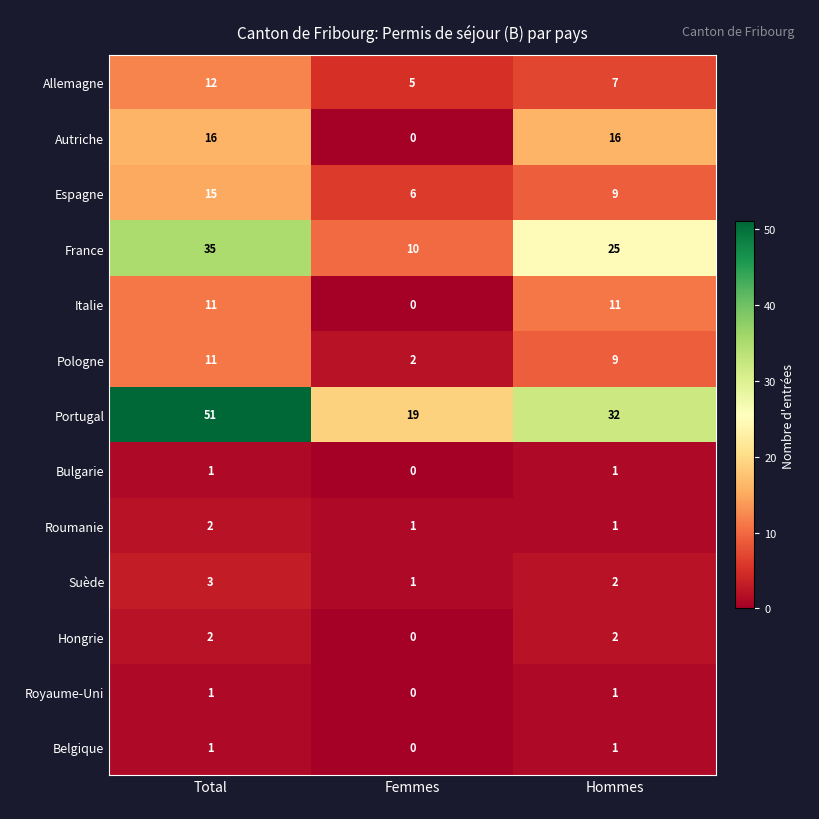

Which series has the largest total across all categories?

Portugal